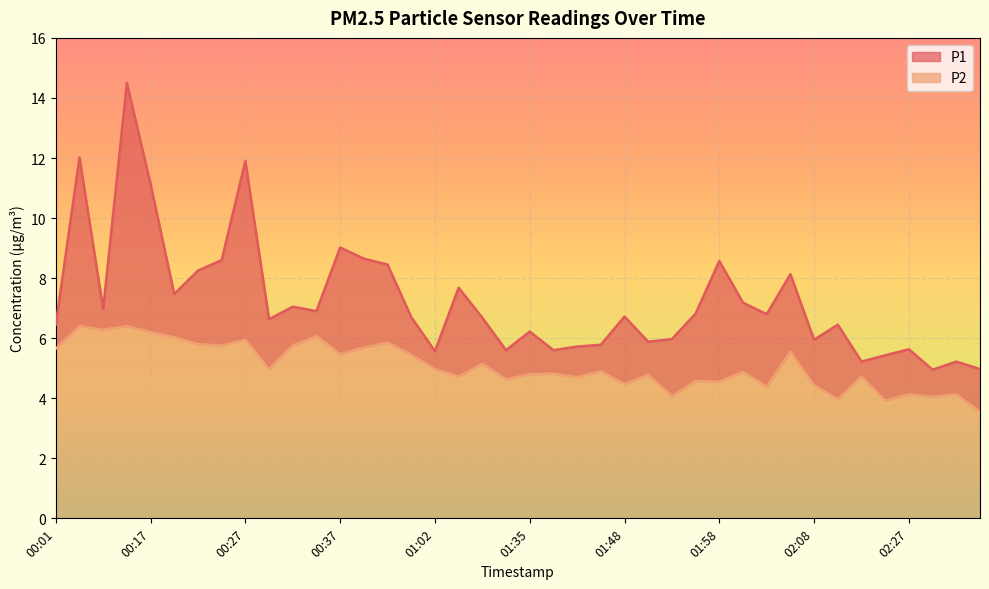

What is the label of the 27th point from the left?

01:53